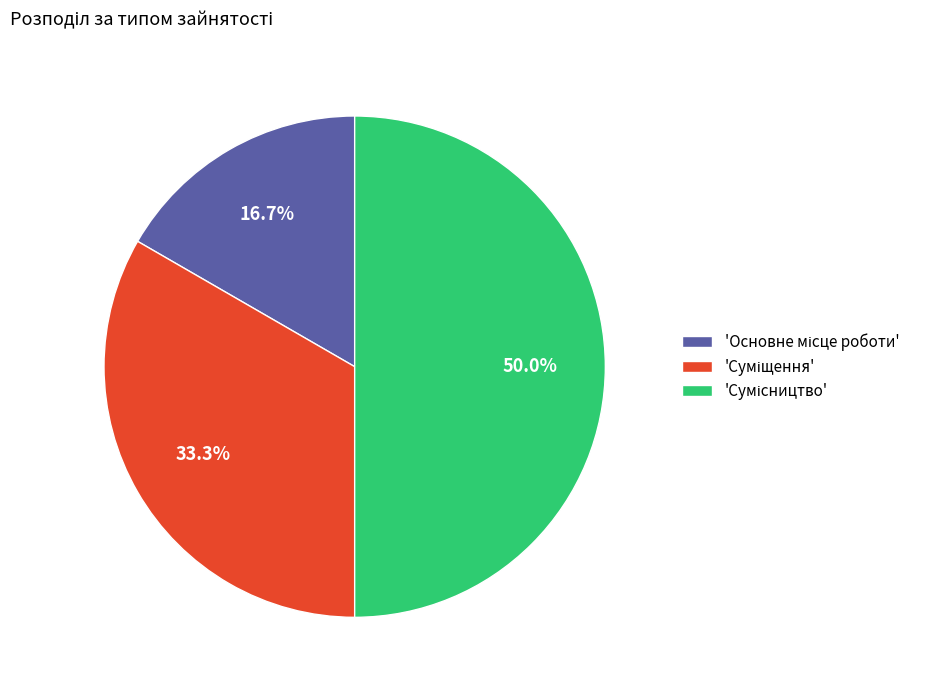

How many segments does this pie chart have?

3